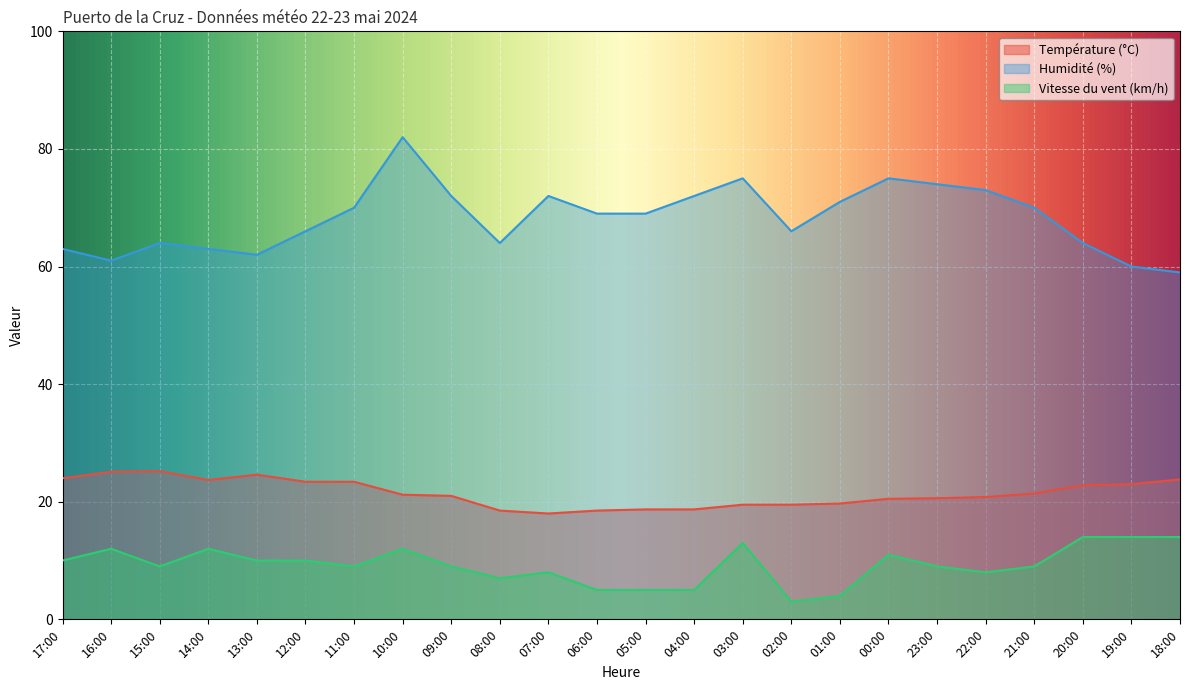

In Humidité (%), how many points are higher than both neighbors (excluding endpoints)?

5